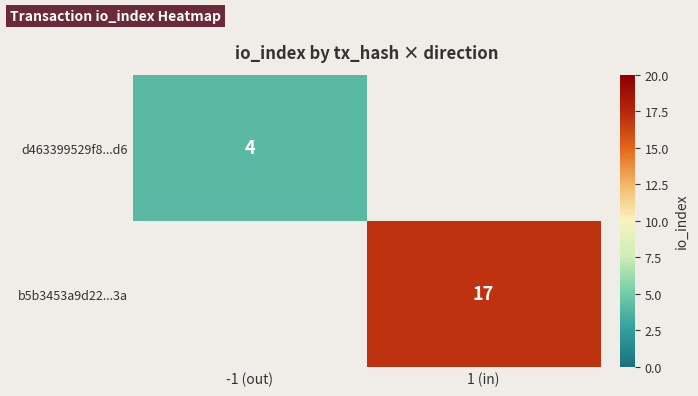

The value of d463399529f8...d6 at -1 (out) is 4. True or false?

True